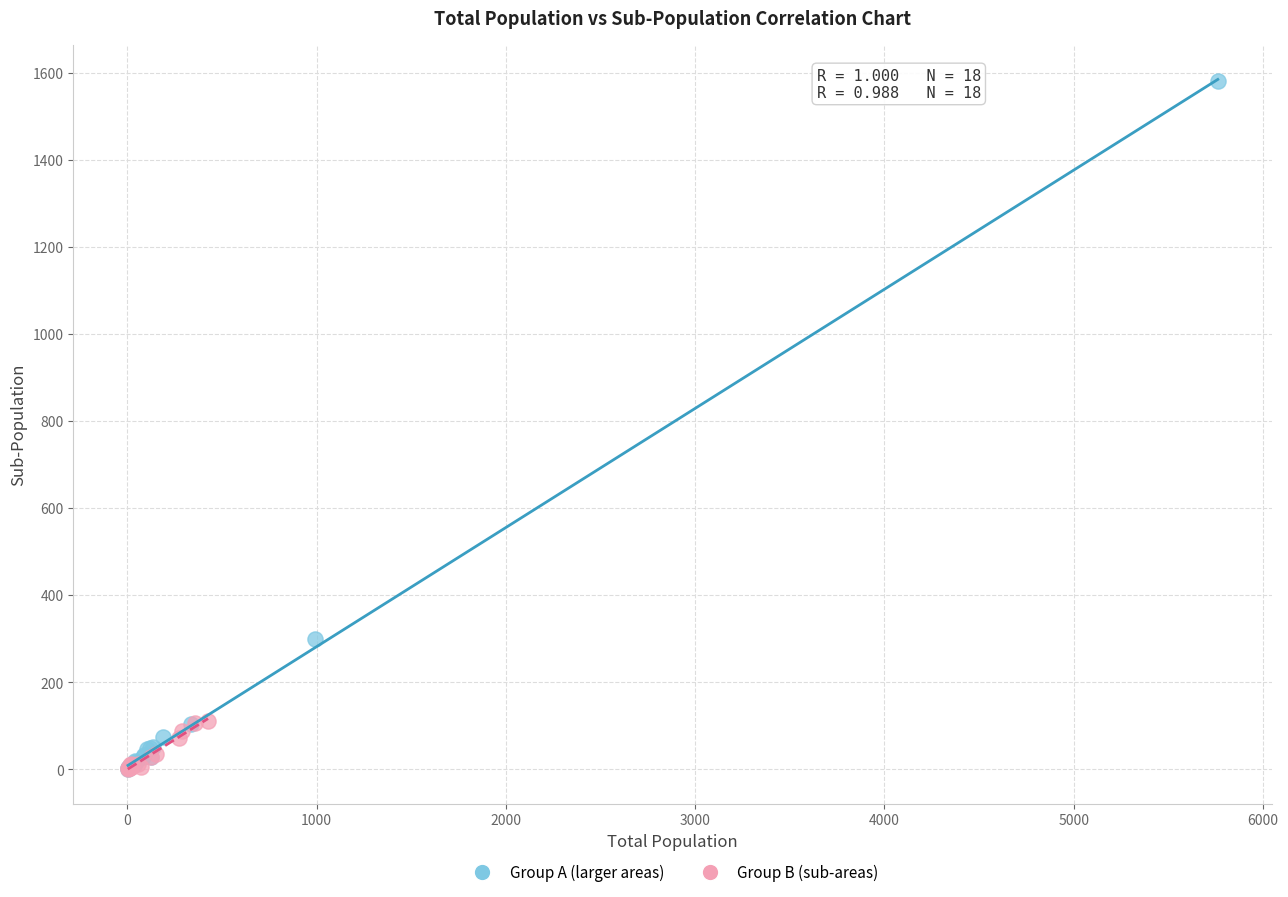

Which series has the widest spread of Y values?

Group A (larger areas)